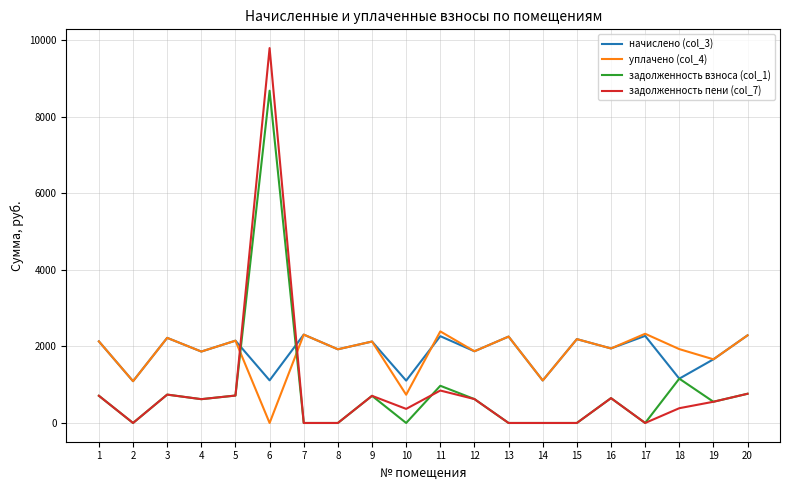

What are all the series names shown in the legend?

начислено (col_3), уплачено (col_4), задолженность взноса (col_1), задолженность пени (col_7)